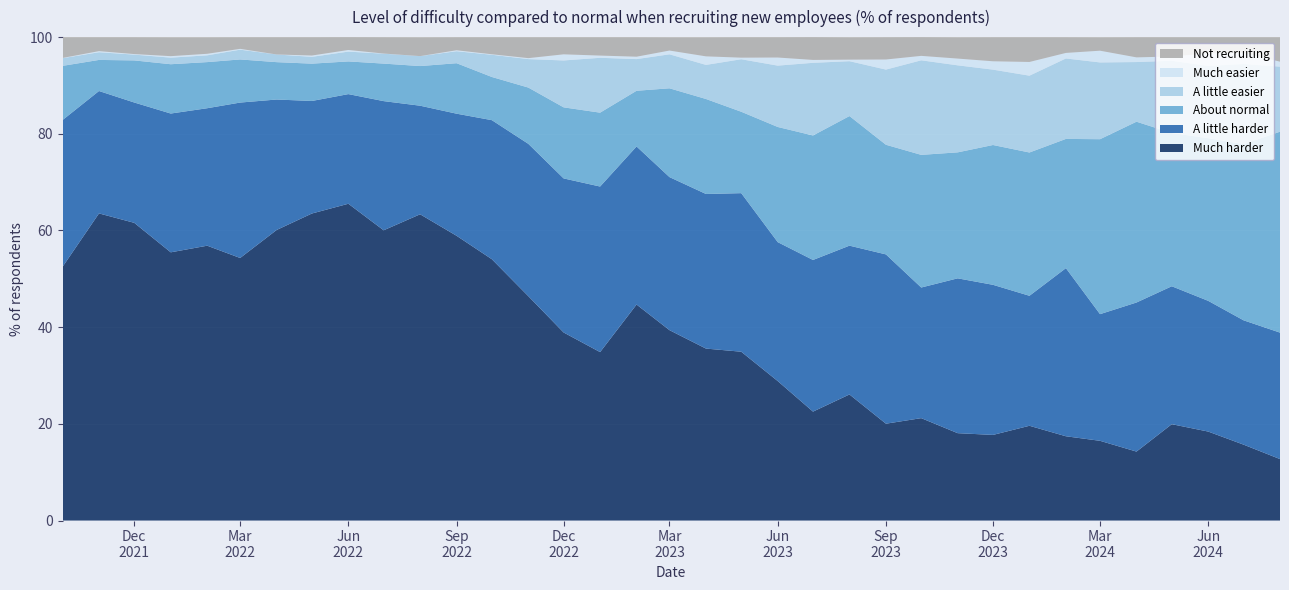

Reading right to left, what are all the values shown in this chart?

Much harder: 2024-08-01=12.7	2024-07-01=15.7	2024-06-01=18.4	2024-05-01=19.9	2024-04-01=14.3	2024-03-01=16.5	2024-02-01=17.4	2024-01-01=19.6	2023-12-01=17.7	2023-11-01=18.1	2023-10-01=21.2	2023-09-01=20.0	2023-08-01=26.1	2023-07-01=22.5	2023-06-01=28.9	2023-05-01=34.9	2023-04-01=35.6	2023-03-01=39.4	2023-02-01=44.7	2023-01-01=34.8	2022-12-01=38.9	2022-11-01=46.4	2022-10-01=54.0	2022-09-01=58.9	2022-08-01=63.4	2022-07-01=60.0	2022-06-01=65.5	2022-05-01=63.5	2022-04-01=60.1	2022-03-01=54.3	2022-02-01=56.9	2022-01-01=55.5	2021-12-01=61.6	2021-11-01=63.5	2021-10-01=52.5
A little harder: 2024-08-01=26.2	2024-07-01=25.7	2024-06-01=27.0	2024-05-01=28.5	2024-04-01=30.8	2024-03-01=26.2	2024-02-01=34.8	2024-01-01=26.9	2023-12-01=31.1	2023-11-01=32.0	2023-10-01=27.0	2023-09-01=35.0	2023-08-01=30.8	2023-07-01=31.4	2023-06-01=28.7	2023-05-01=32.8	2023-04-01=32.0	2023-03-01=31.7	2023-02-01=32.7	2023-01-01=34.2	2022-12-01=31.9	2022-11-01=31.5	2022-10-01=28.8	2022-09-01=25.3	2022-08-01=22.5	2022-07-01=26.7	2022-06-01=22.7	2022-05-01=23.3	2022-04-01=27.0	2022-03-01=32.1	2022-02-01=28.4	2022-01-01=28.7	2021-12-01=24.9	2021-11-01=25.3	2021-10-01=30.4
About normal: 2024-08-01=41.6	2024-07-01=36.4	2024-06-01=33.6	2024-05-01=31.7	2024-04-01=37.4	2024-03-01=36.2	2024-02-01=26.7	2024-01-01=29.6	2023-12-01=28.9	2023-11-01=26.1	2023-10-01=27.4	2023-09-01=22.7	2023-08-01=26.8	2023-07-01=25.8	2023-06-01=23.8	2023-05-01=16.8	2023-04-01=19.6	2023-03-01=18.4	2023-02-01=11.5	2023-01-01=15.3	2022-12-01=14.7	2022-11-01=11.6	2022-10-01=8.9	2022-09-01=10.4	2022-08-01=8.2	2022-07-01=7.8	2022-06-01=6.8	2022-05-01=7.7	2022-04-01=7.7	2022-03-01=8.9	2022-02-01=9.5	2022-01-01=10.2	2021-12-01=8.7	2021-11-01=6.4	2021-10-01=11.2
A little easier: 2024-08-01=13.5	2024-07-01=16.6	2024-06-01=14.9	2024-05-01=14.9	2024-04-01=12.3	2024-03-01=15.9	2024-02-01=16.6	2024-01-01=15.9	2023-12-01=15.6	2023-11-01=18.0	2023-10-01=19.6	2023-09-01=15.6	2023-08-01=11.3	2023-07-01=15.0	2023-06-01=12.7	2023-05-01=10.9	2023-04-01=7.0	2023-03-01=7.0	2023-02-01=6.5	2023-01-01=11.3	2022-12-01=9.7	2022-11-01=5.9	2022-10-01=4.6	2022-09-01=2.5	2022-08-01=2.1	2022-07-01=2.0	2022-06-01=2.0	2022-05-01=1.4	2022-04-01=1.6	2022-03-01=2.0	2022-02-01=1.4	2022-01-01=1.4	2021-12-01=1.2	2021-11-01=1.6	2021-10-01=1.6
Much easier: 2024-08-01=1.0	2024-07-01=2.3	2024-06-01=2.6	2024-05-01=0.9	2024-04-01=1.0	2024-03-01=2.4	2024-02-01=1.1	2024-01-01=2.8	2023-12-01=1.7	2023-11-01=1.4	2023-10-01=0.9	2023-09-01=2.1	2023-08-01=0.3	2023-07-01=0.6	2023-06-01=1.7	2023-05-01=0.3	2023-04-01=1.8	2023-03-01=0.8	2023-02-01=0.5	2023-01-01=0.5	2022-12-01=1.3	2022-11-01=0.2	2022-10-01=0.1	2022-09-01=0.2	2022-08-01=0.0	2022-07-01=0.0	2022-06-01=0.3	2022-05-01=0.3	2022-04-01=0.0	2022-03-01=0.2	2022-02-01=0.3	2022-01-01=0.3	2021-12-01=0.1	2021-11-01=0.2	2021-10-01=0.1
Not recruiting: 2024-08-01=5.1	2024-07-01=3.2	2024-06-01=3.4	2024-05-01=4.0	2024-04-01=4.2	2024-03-01=2.8	2024-02-01=3.3	2024-01-01=5.1	2023-12-01=5.0	2023-11-01=4.4	2023-10-01=3.9	2023-09-01=4.6	2023-08-01=4.7	2023-07-01=4.7	2023-06-01=4.2	2023-05-01=4.2	2023-04-01=4.0	2023-03-01=2.8	2023-02-01=4.0	2023-01-01=3.8	2022-12-01=3.6	2022-11-01=4.3	2022-10-01=3.5	2022-09-01=2.7	2022-08-01=3.9	2022-07-01=3.4	2022-06-01=2.7	2022-05-01=3.8	2022-04-01=3.6	2022-03-01=2.4	2022-02-01=3.4	2022-01-01=3.9	2021-12-01=3.5	2021-11-01=2.9	2021-10-01=4.3